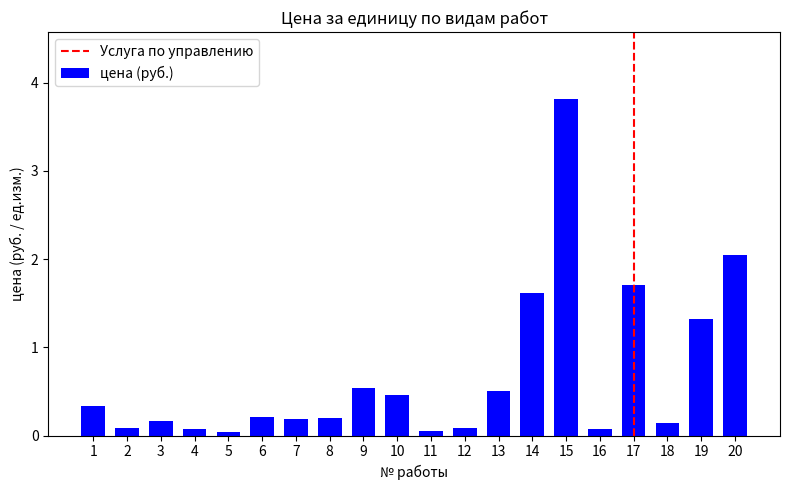

How many bars are there in total?

20